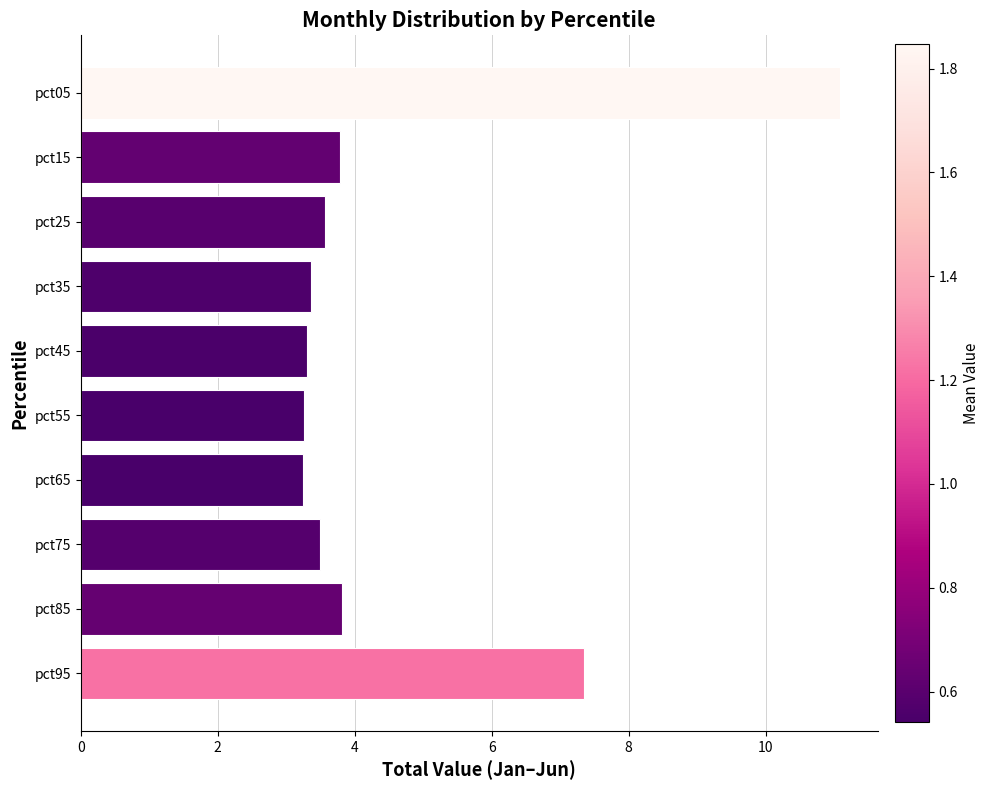

Is it true that the value at pct95 is 4.2?

False